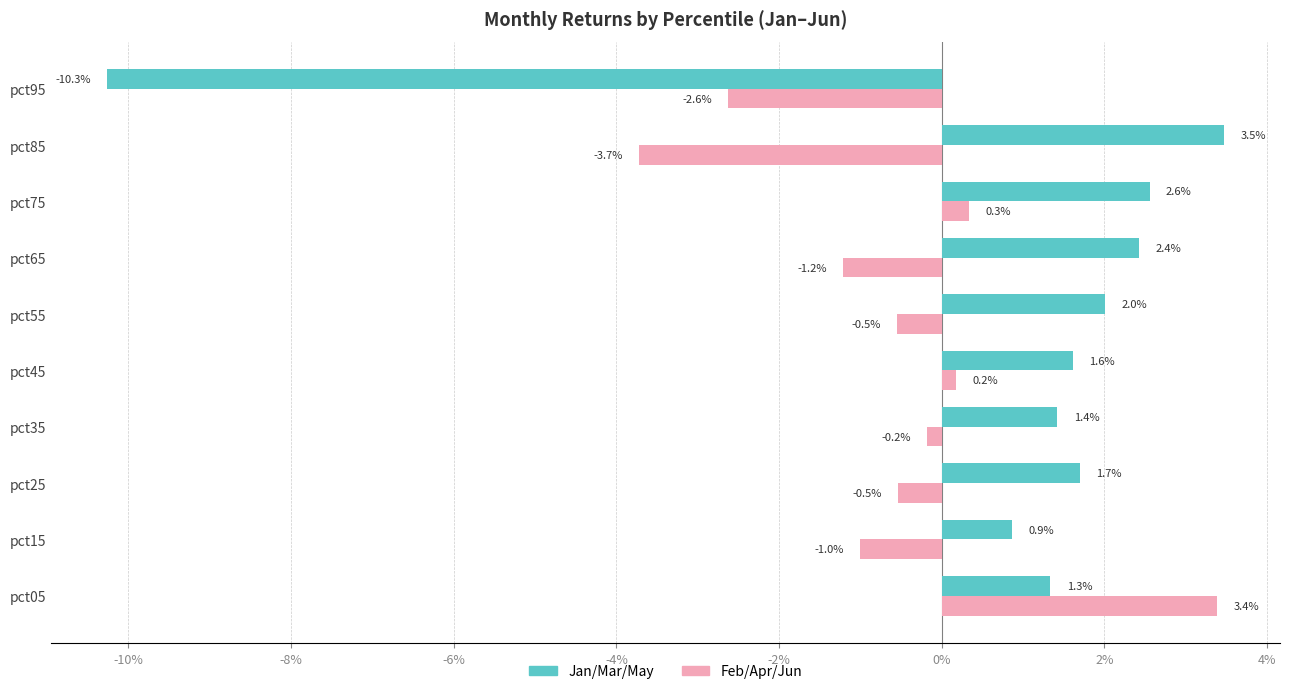

What position from the right is -8%?

8